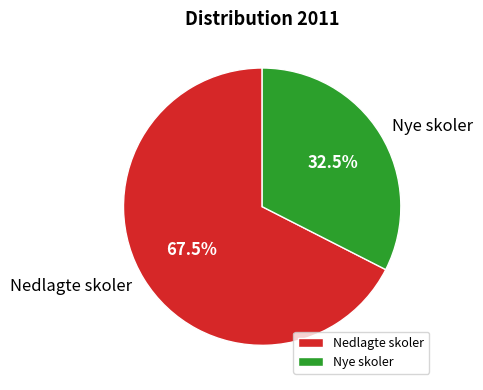

What is the smallest slice in the pie chart?

Nye skoler